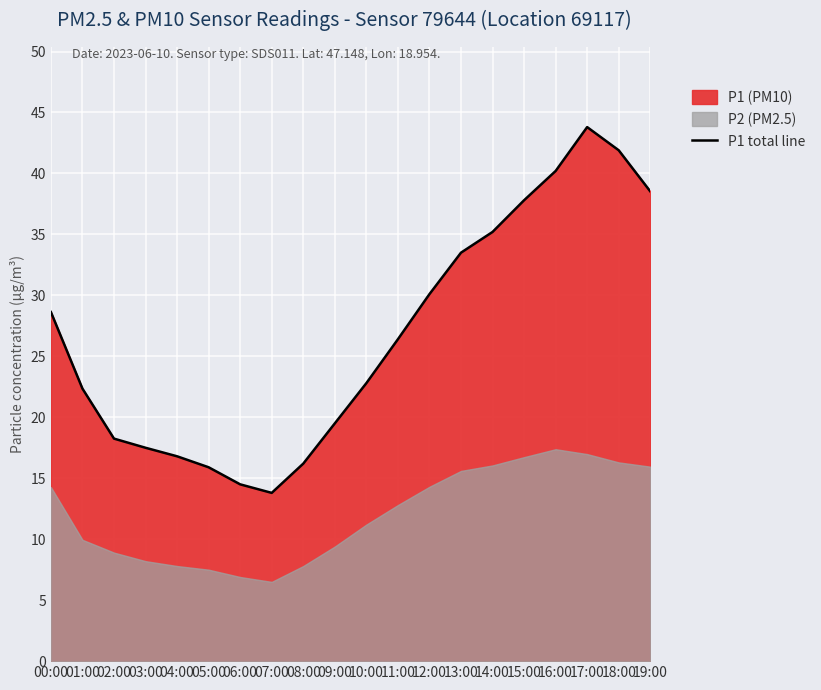

Reading right to left, list all the values displayed in this chart.

19:00=38.5	18:00=41.9	17:00=43.8	16:00=40.2	15:00=37.8	14:00=35.2	13:00=33.5	12:00=30.1	11:00=26.4	10:00=22.8	09:00=19.5	08:00=16.2	07:00=13.8	06:00=14.5	05:00=15.9	04:00=16.8	03:00=17.5	02:00=18.2	01:00=22.4	00:00=28.6